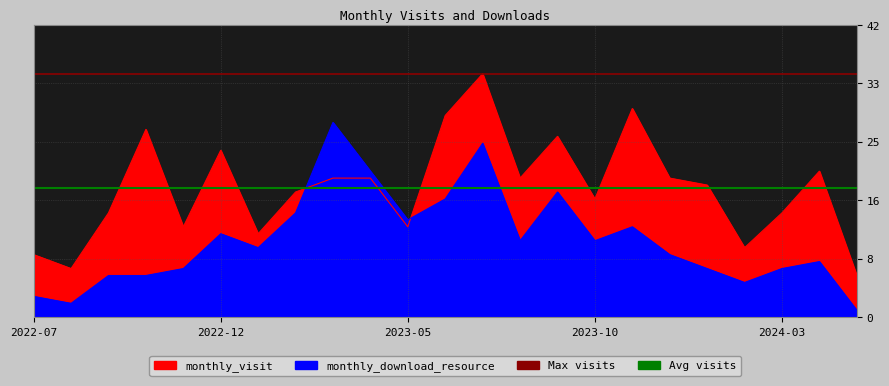

How many lines are shown in the chart?

2